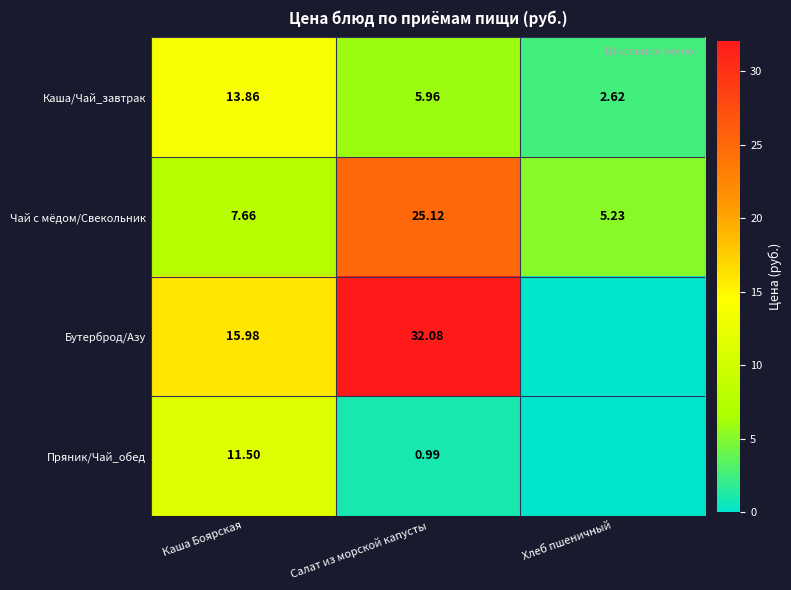

At how many categories does at least one series exceed 10?

2